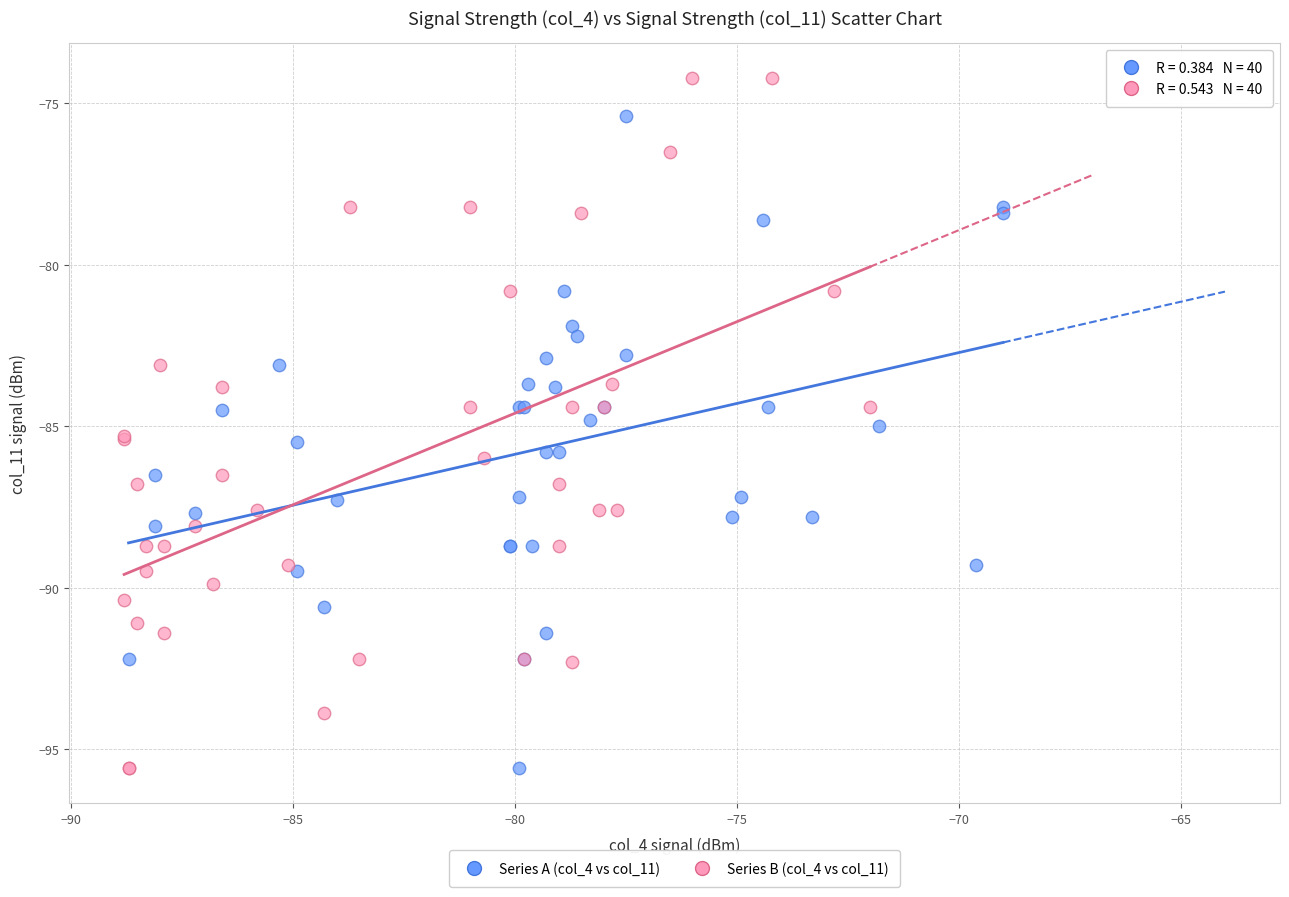

Which series reaches the maximum Y coordinate?

Series B (col_4 vs col_11)